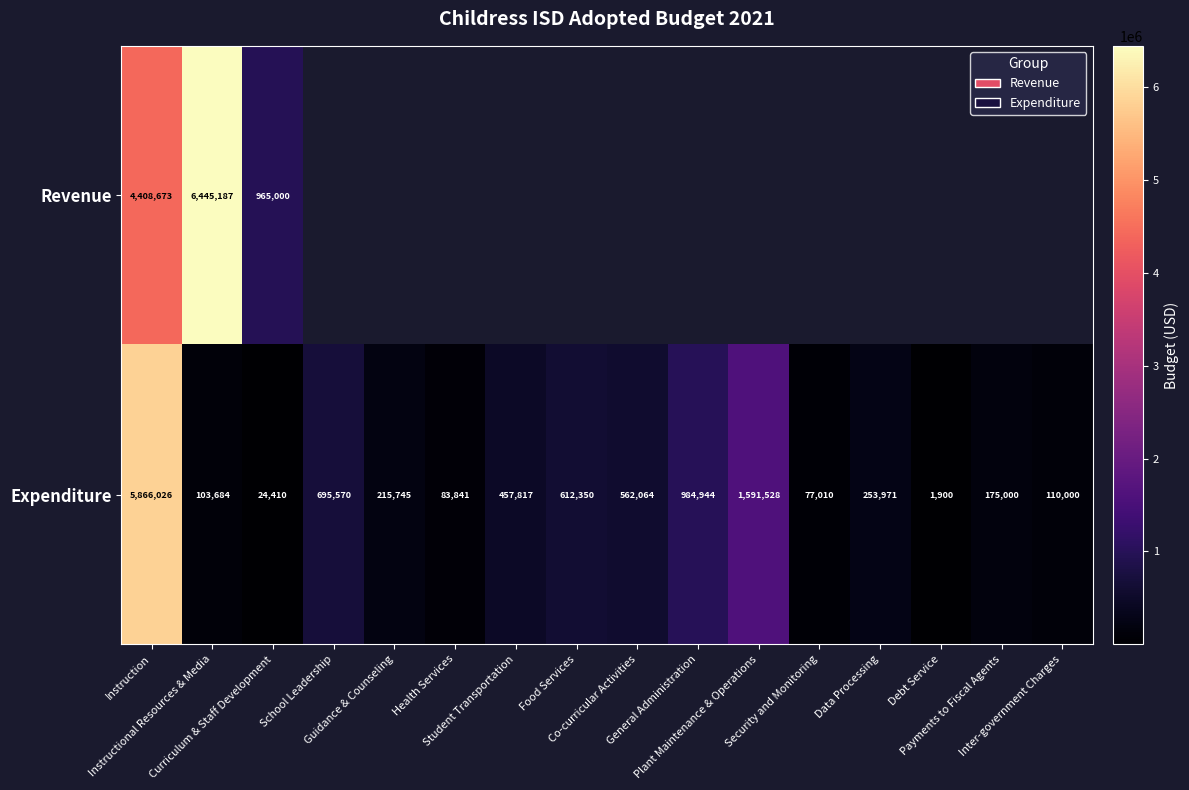

What is the difference between the second highest and second lowest values in the Expenditure series?

1567118